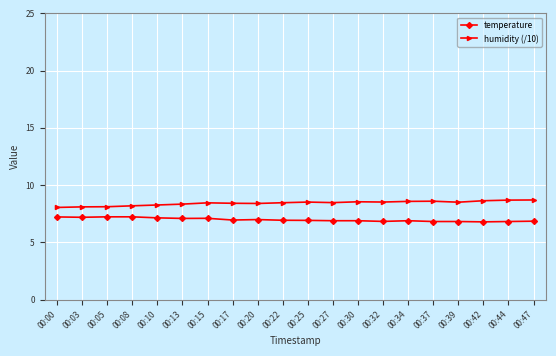

What is the sum of the humidity (/10) values at 00:30 and 00:32?

17.1